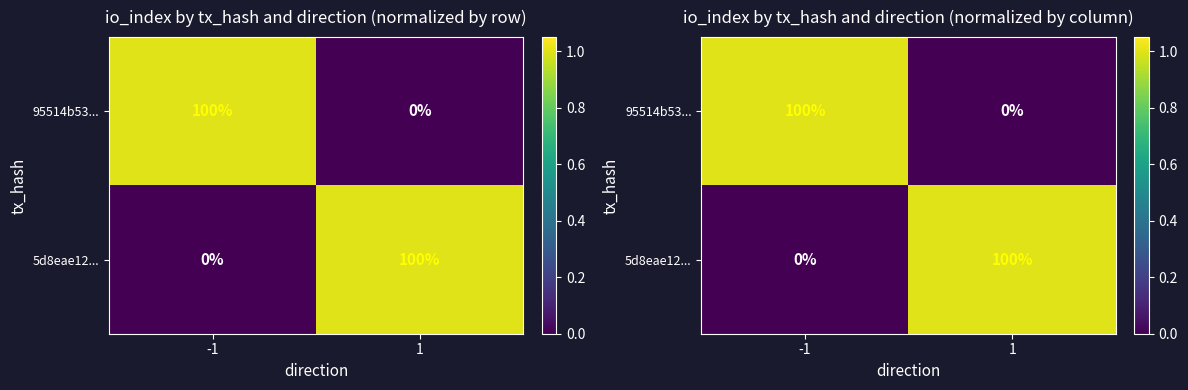

What is the approximate value of 5d8eae12... at 1?

1